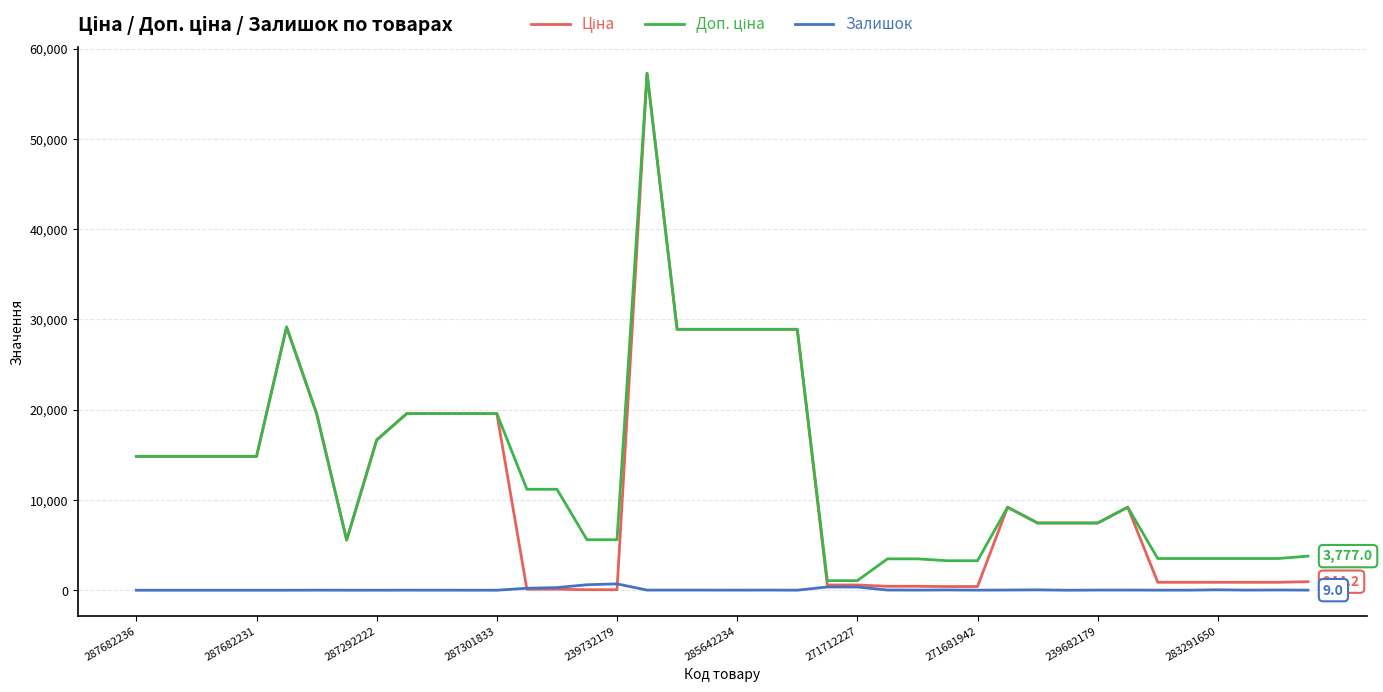

What is the maximum value shown in the chart?

57258.0